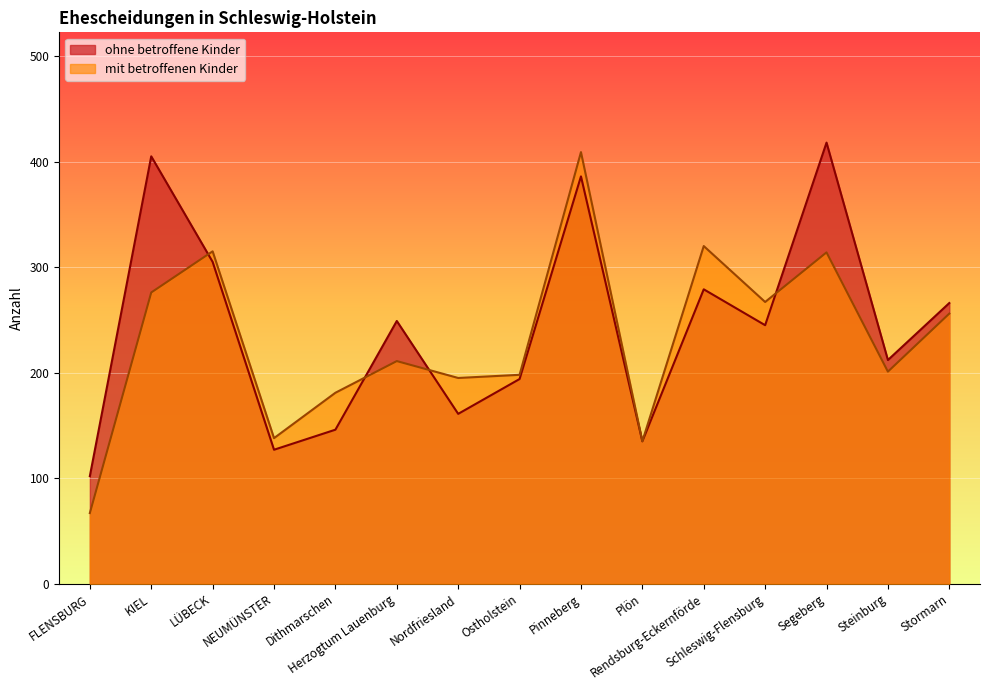

At which category is the sum across all series the highest?

Pinneberg